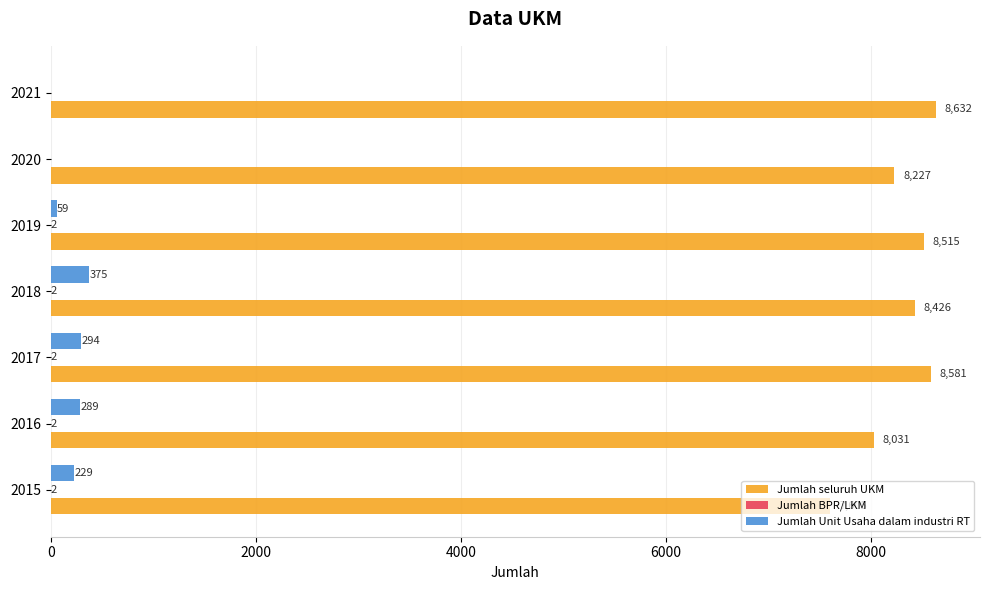

Is it true that Jumlah seluruh UKM equals 4061 at 2021?

False